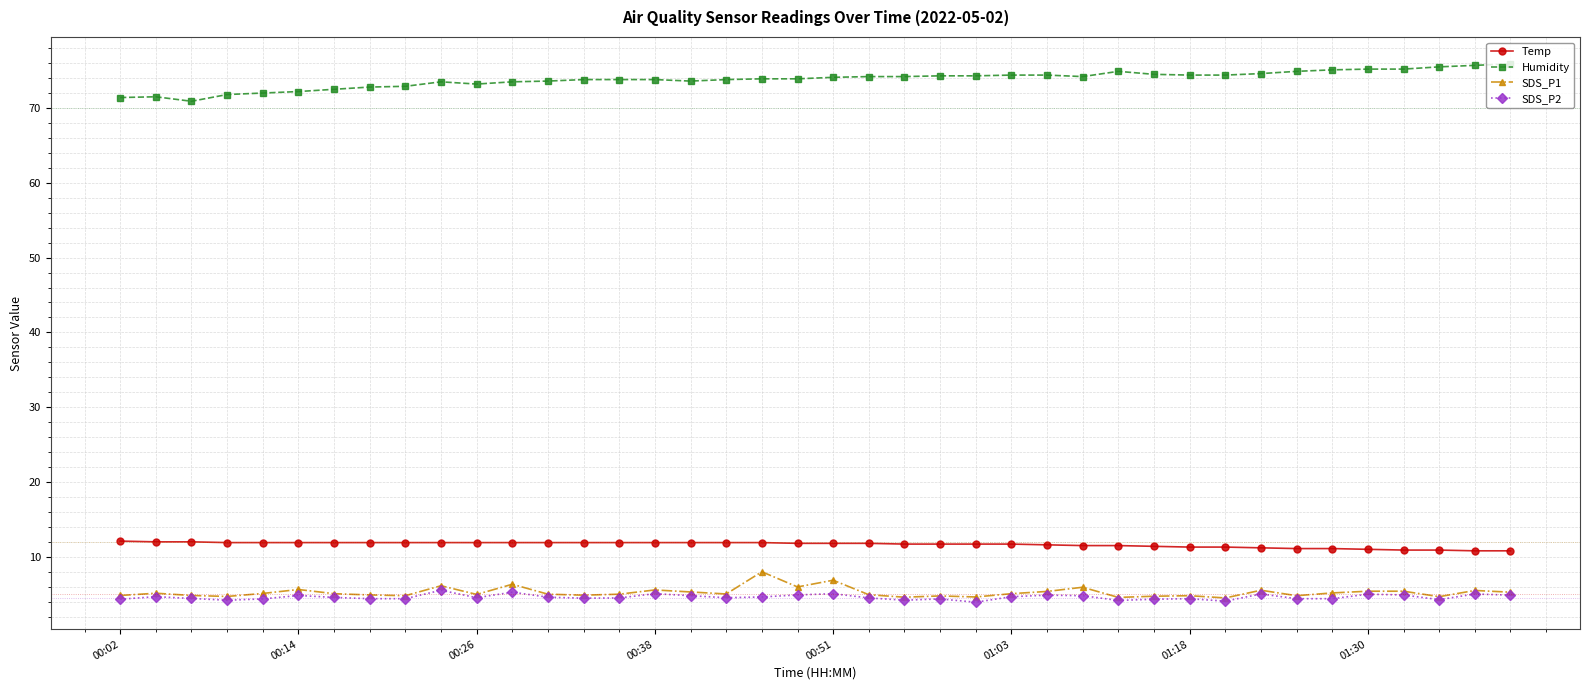

True or false: Temp and SDS_P1 intersect in this chart.

False